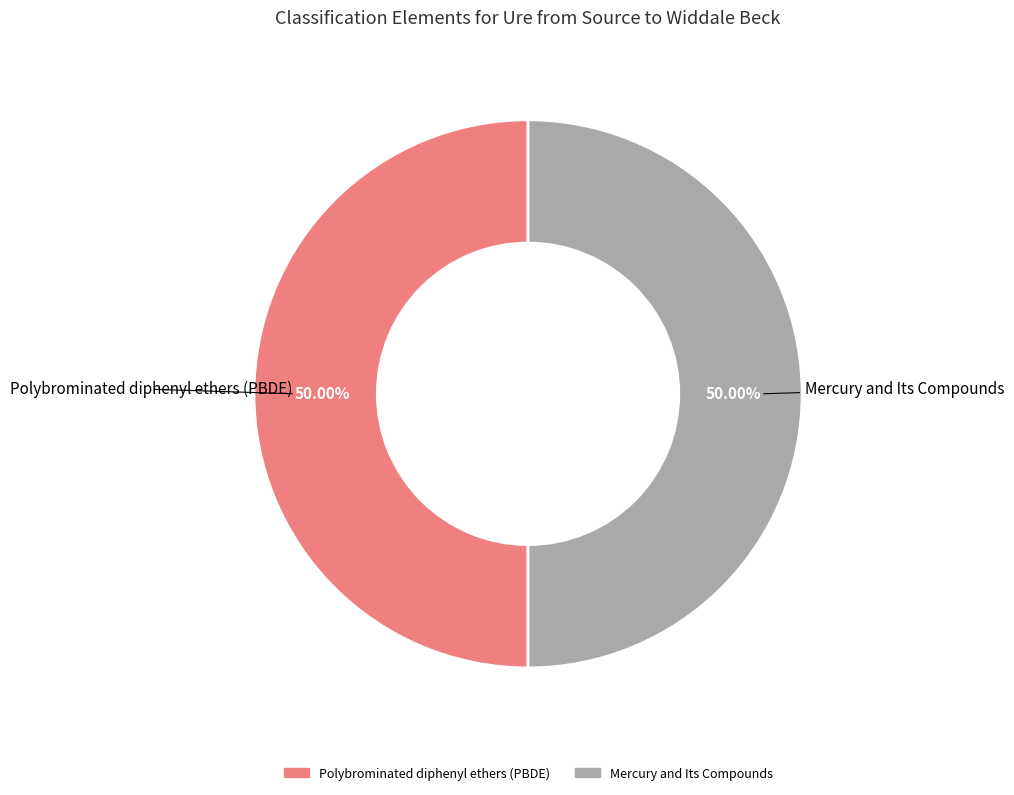

To the nearest percent, what percentage of the pie is Mercury and Its Compounds?

50%